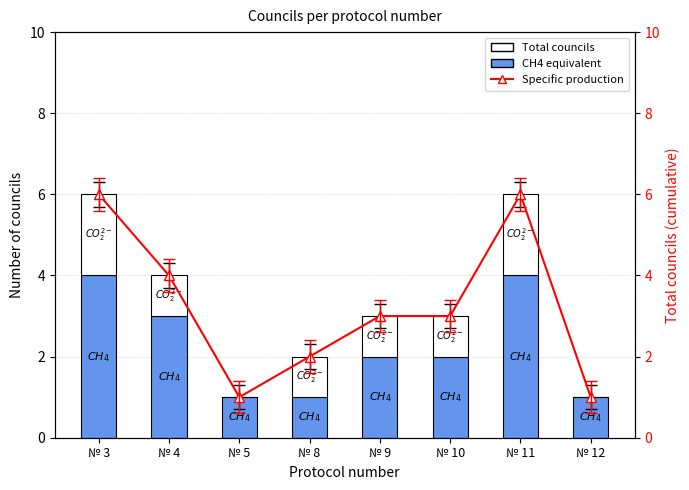

Reading left to right, extract all data points from this chart.

CH4: № 3=4	№ 4=3	№ 5=1	№ 8=1	№ 9=2	№ 10=2	№ 11=4	№ 12=1
CO2: № 3=2	№ 4=1	№ 5=0	№ 8=1	№ 9=1	№ 10=1	№ 11=2	№ 12=0
Total councils per protocol: № 3=6	№ 4=4	№ 5=1	№ 8=2	№ 9=3	№ 10=3	№ 11=6	№ 12=1